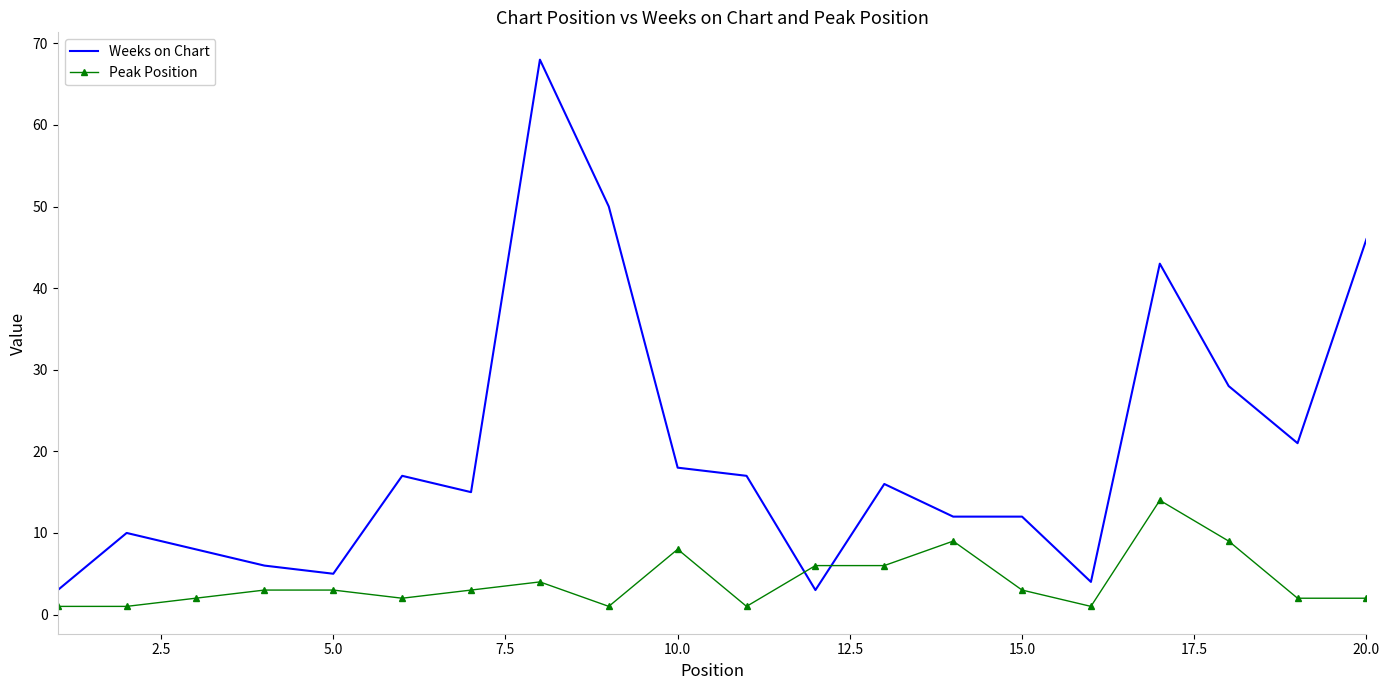

Rank the series by their average value, from lowest to highest.

Peak Position, Weeks on Chart